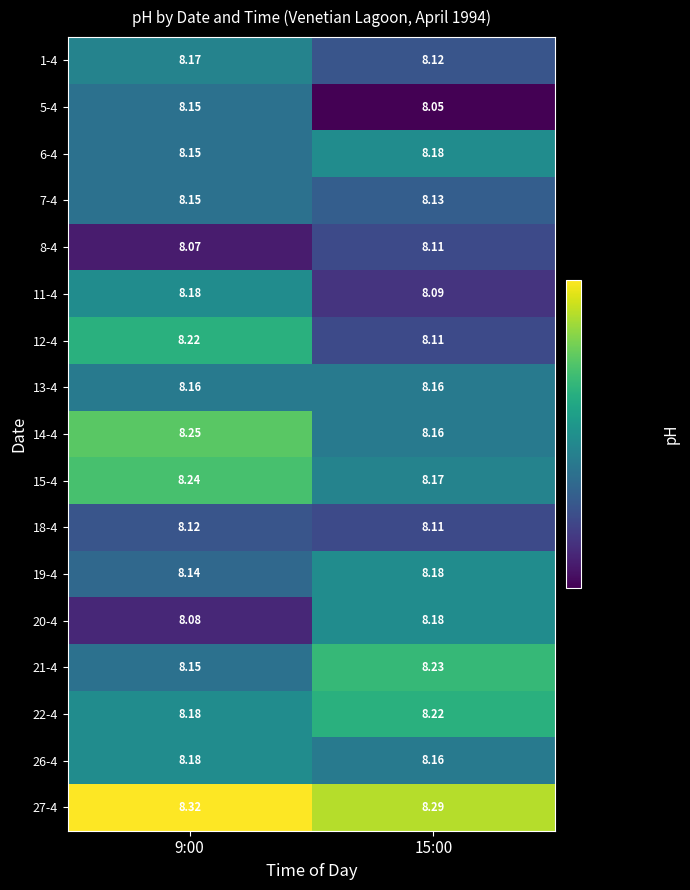

Is the value of 12-4 at 15:00 greater than the value of 26-4 at 9:00?

No